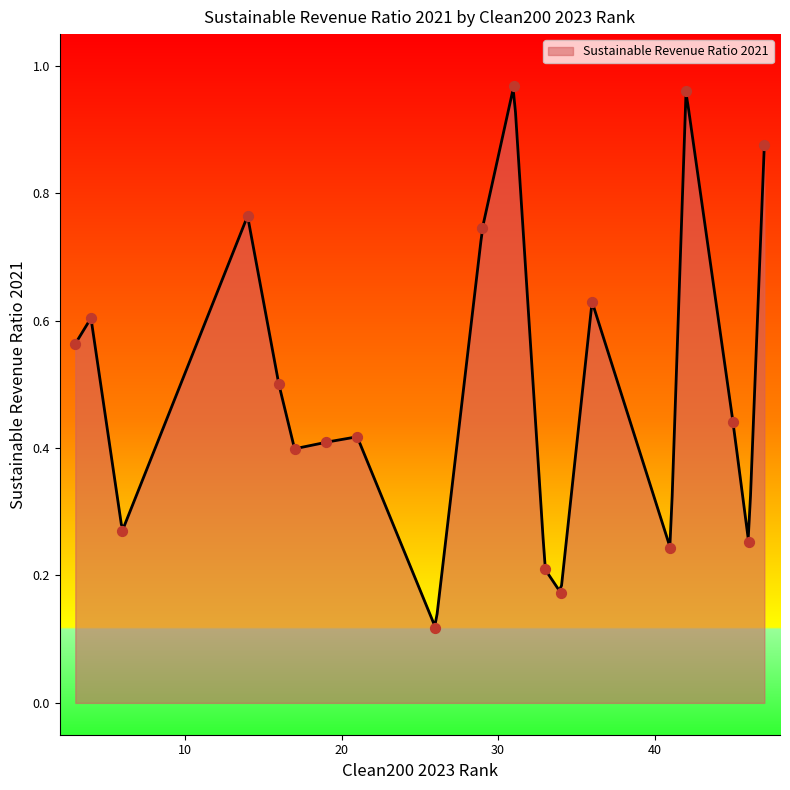

What is the change in value from 4 to 16?

-0.1